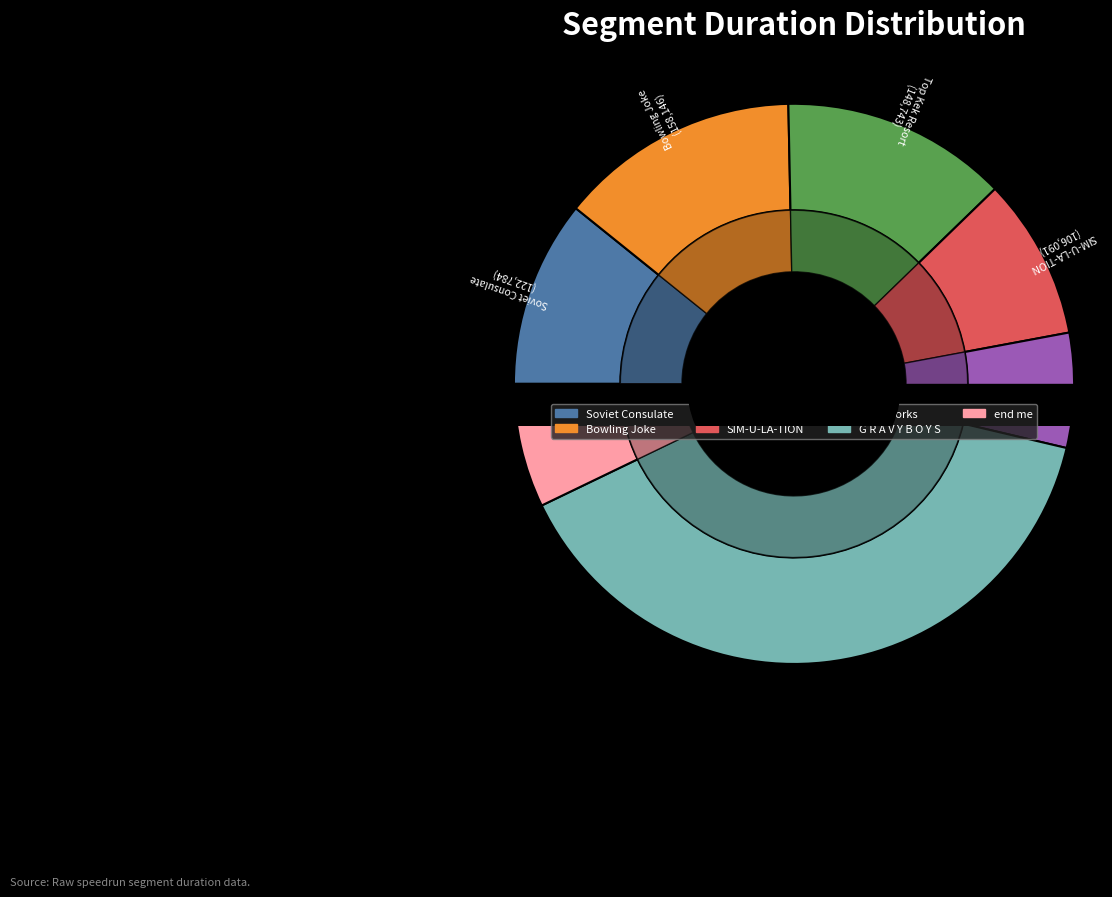

True or false: end me accounts for 14% of the total.

False